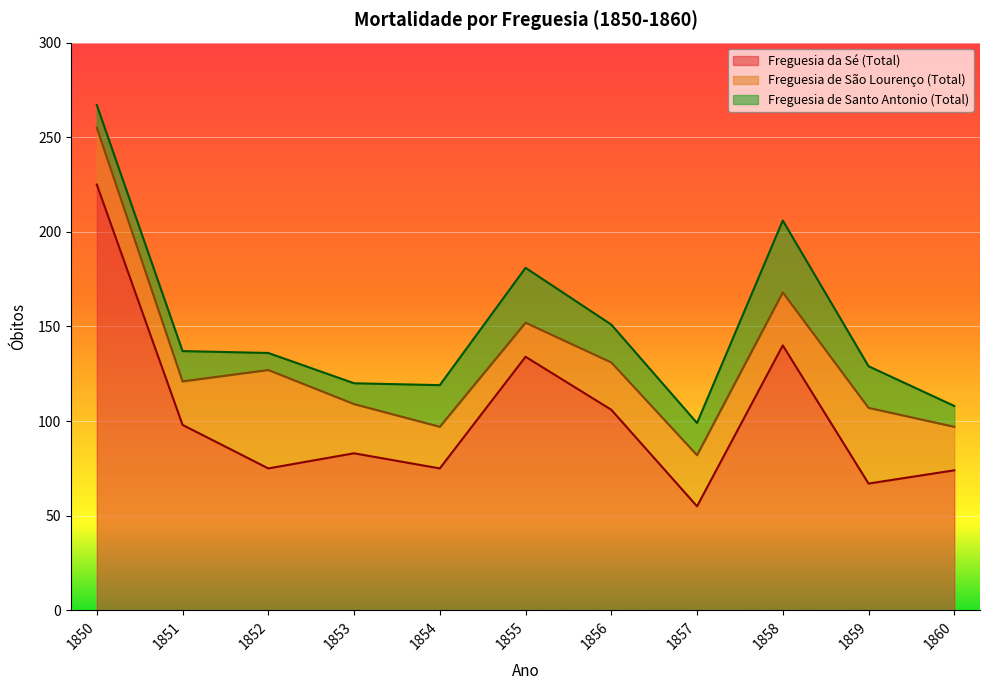

What is the value of the Freguesia de São Lourenço (Total) point at the 4th from the left?

26